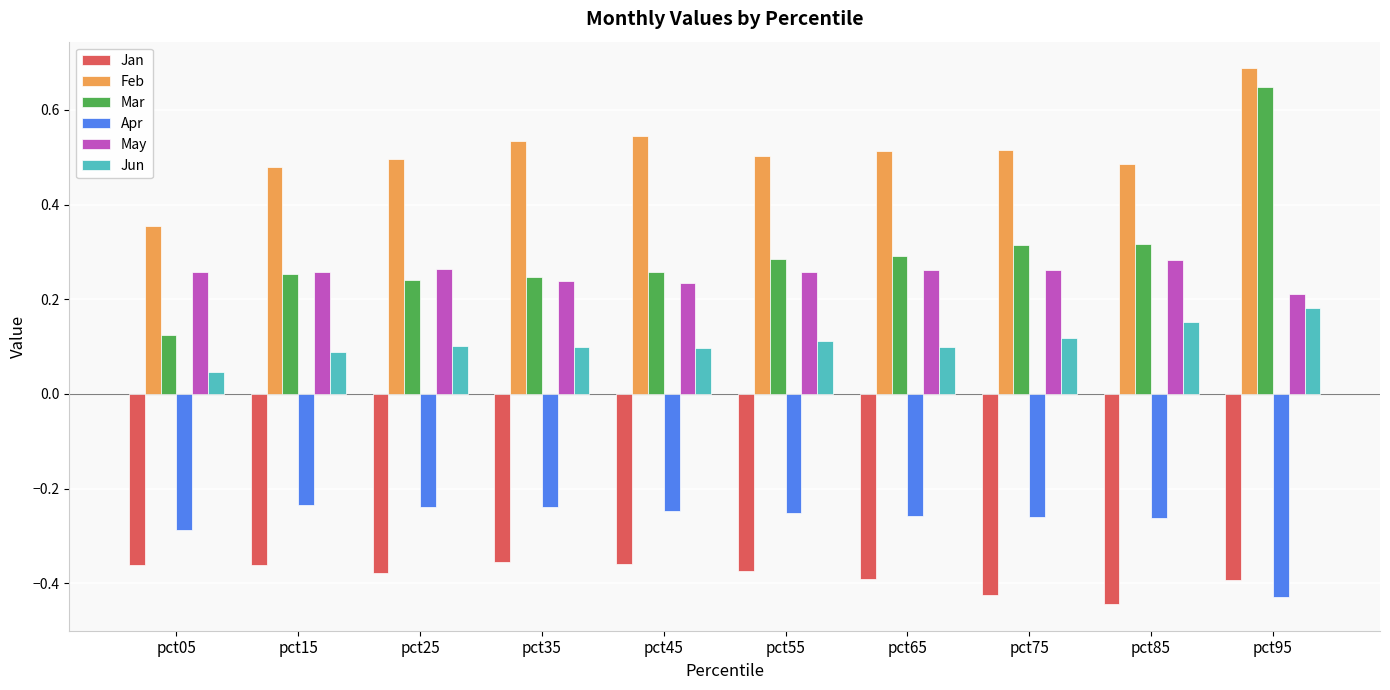

Does the chart contain any negative values?

Yes